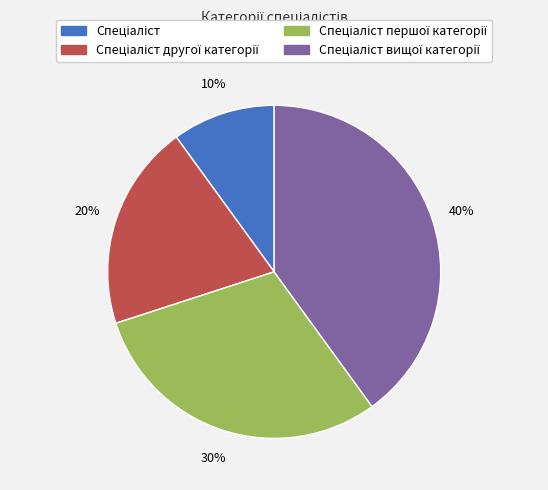

To the nearest percent, what is the average slice percentage?

25%